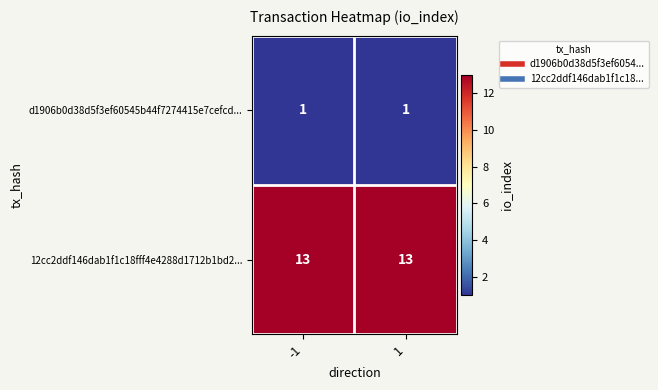

What is the difference between the highest and lowest values at 1?

12